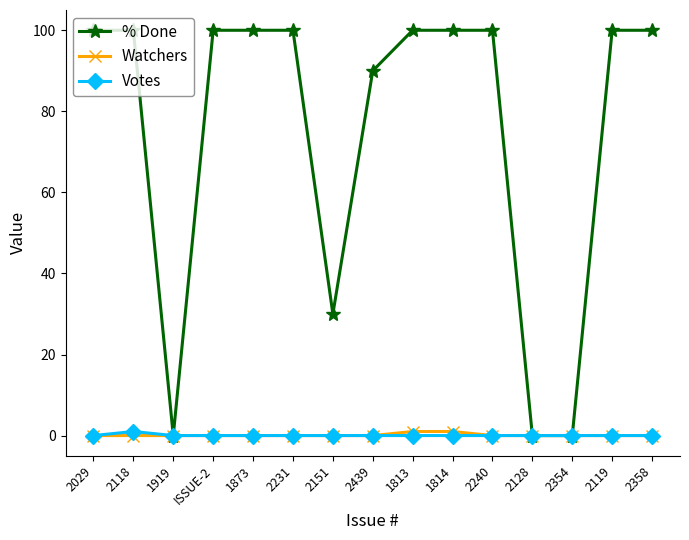

Does the chart display data point markers on the line(s)?

Yes